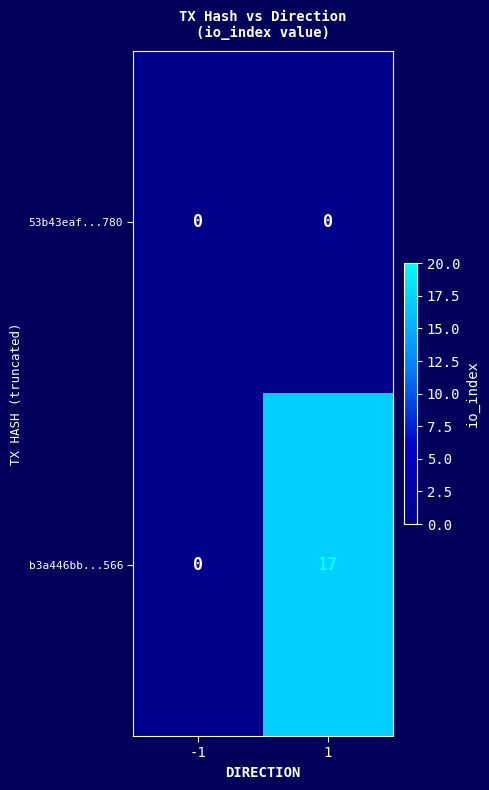

How many positive values does the b3a446bb...566 series have?

1